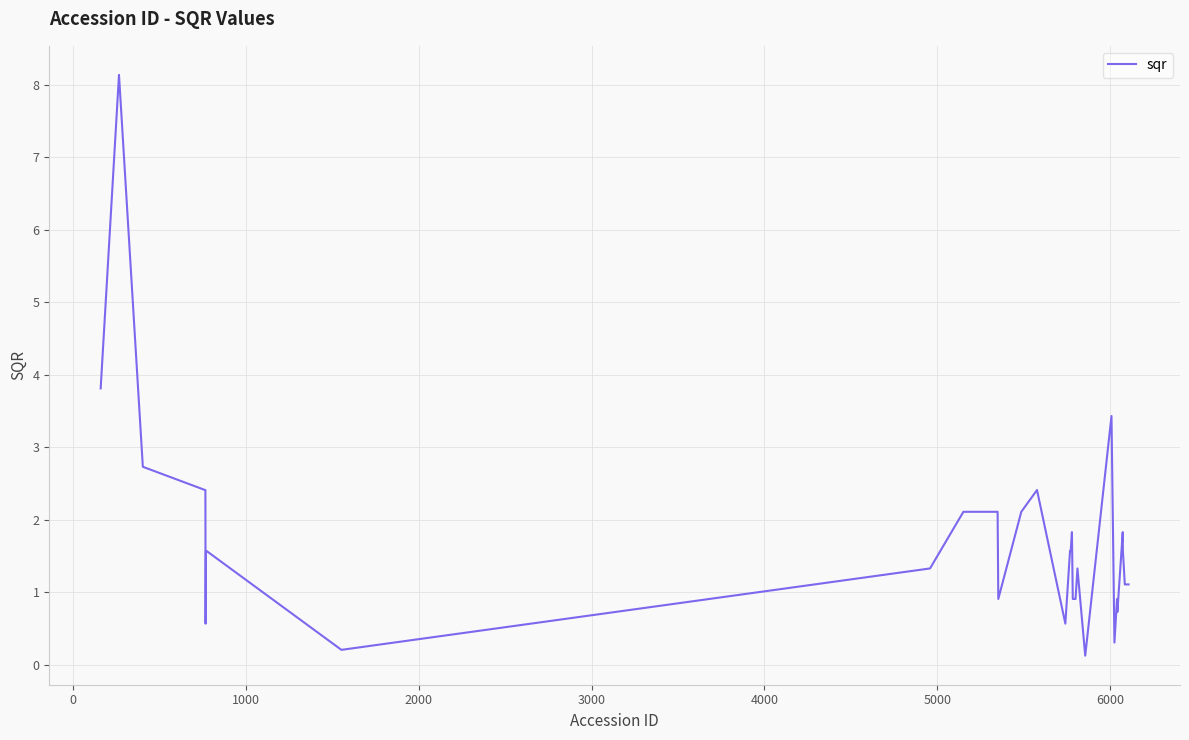

What is the maximum value shown in the chart?

8.1